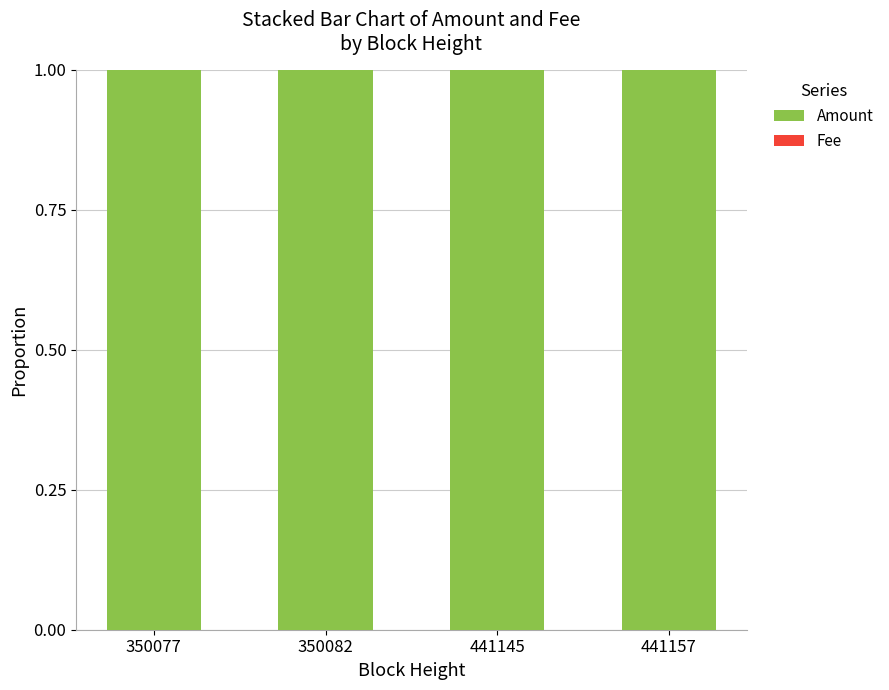

The value of Amount at 350077 is 1.0. True or false?

True